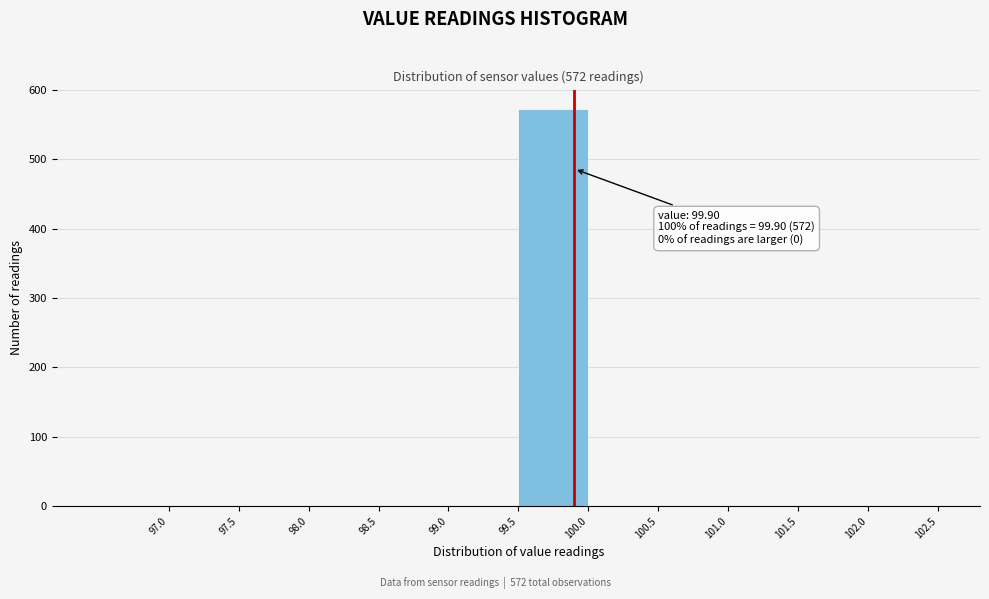

Over which range of the x-axis is the bar tallest?

99.5 to 100.0